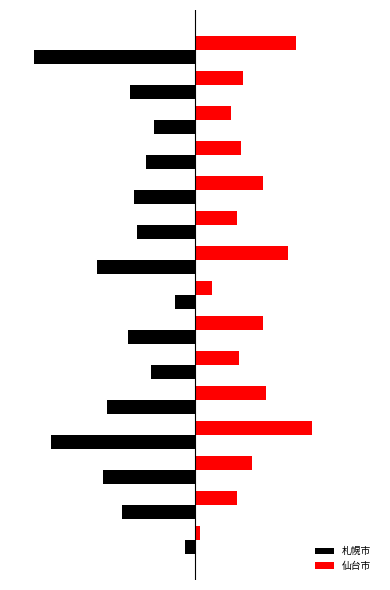

What are all the series names shown in the legend?

札幌市, 仙台市